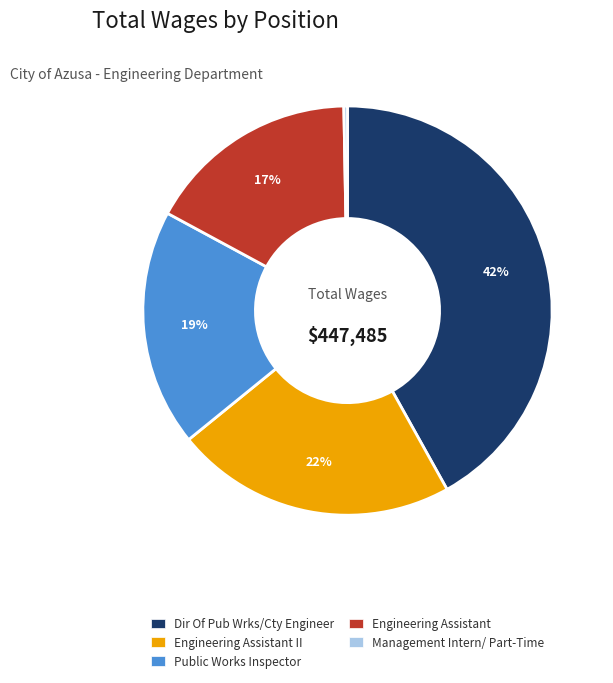

Is there any slice that represents more than half of the pie?

No